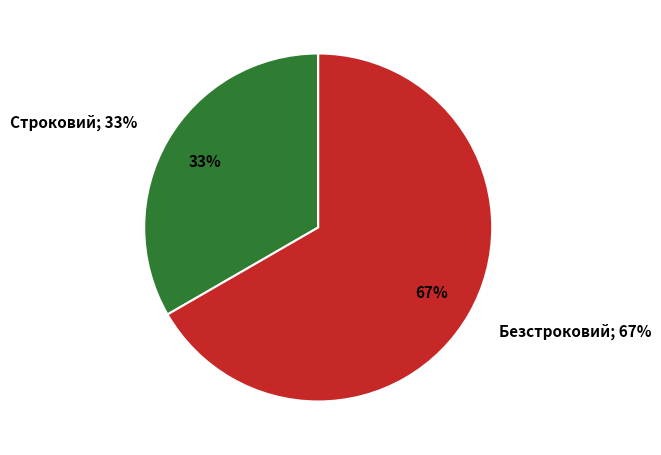

Does Безстроковий represent more than half of the total?

Yes